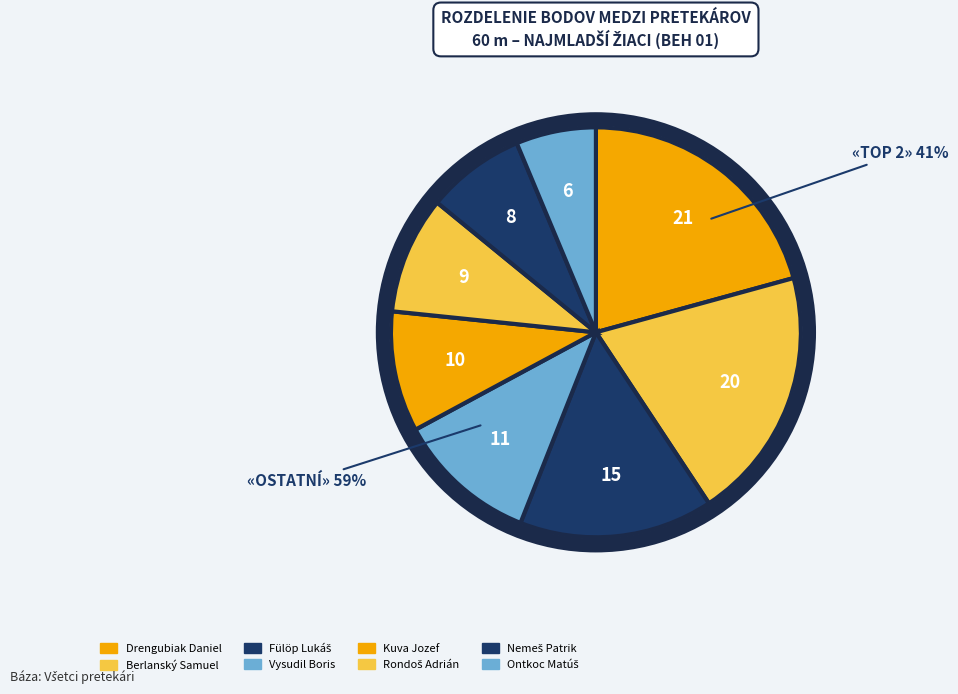

What percentage is the Drengubiak Daniel slice, to the nearest percent?

21%